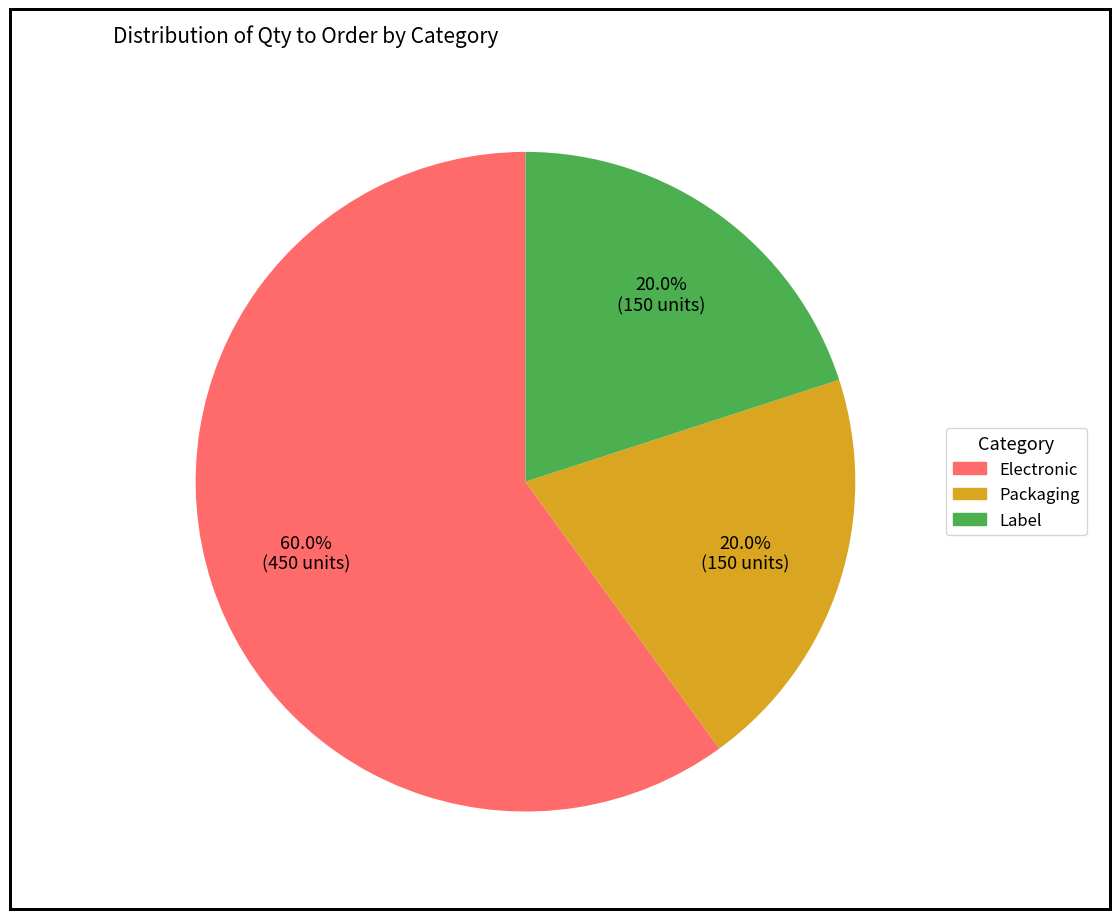

Is there a majority slice in this chart?

Yes